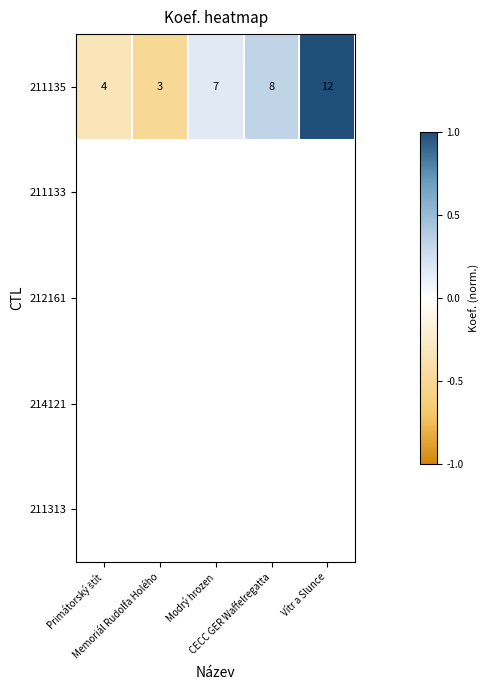

Which series has the largest range (max minus min)?

211135